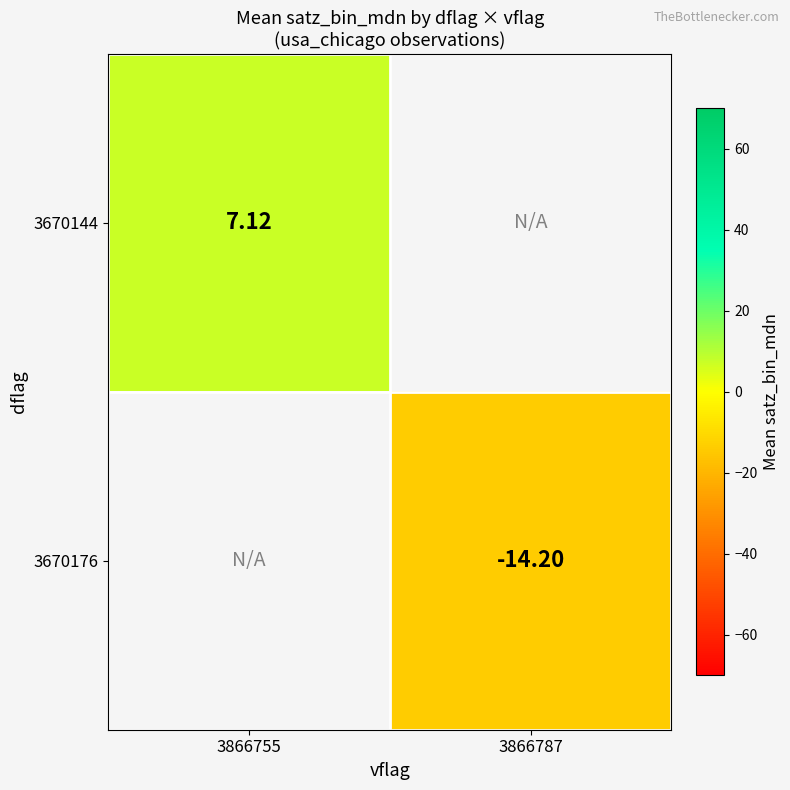

True or false: 3670144 has a value of 3.2 at 3866755.

False